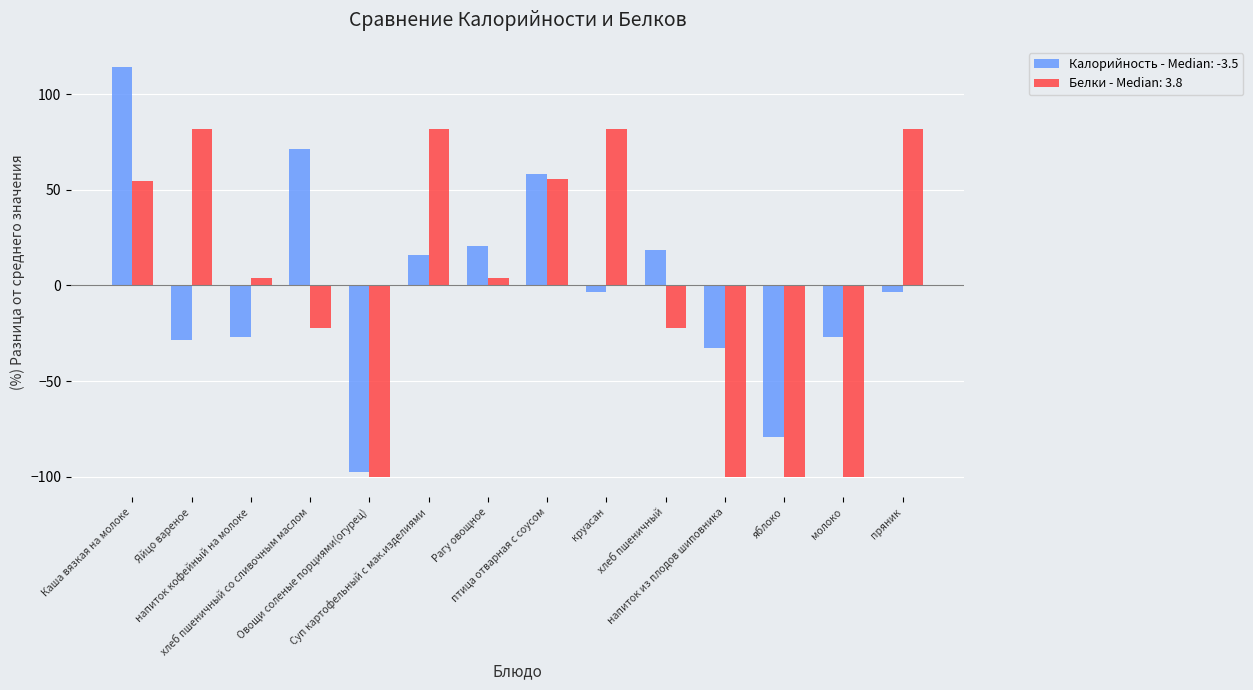

What is the total value across all series at хлеб пшеничный со сливочным маслом?

49.3